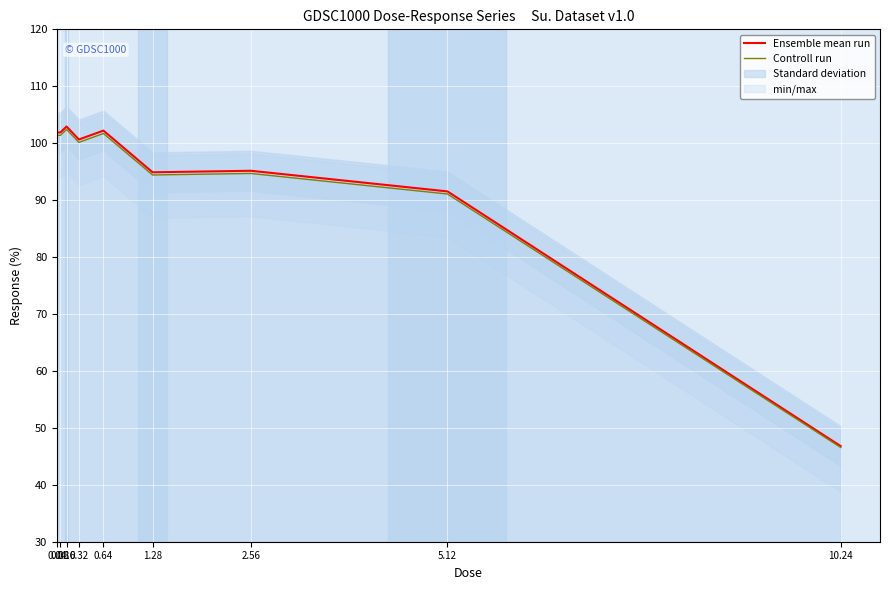

Rank the series at 10.24 from lowest to highest value.

Controll run, Ensemble mean run